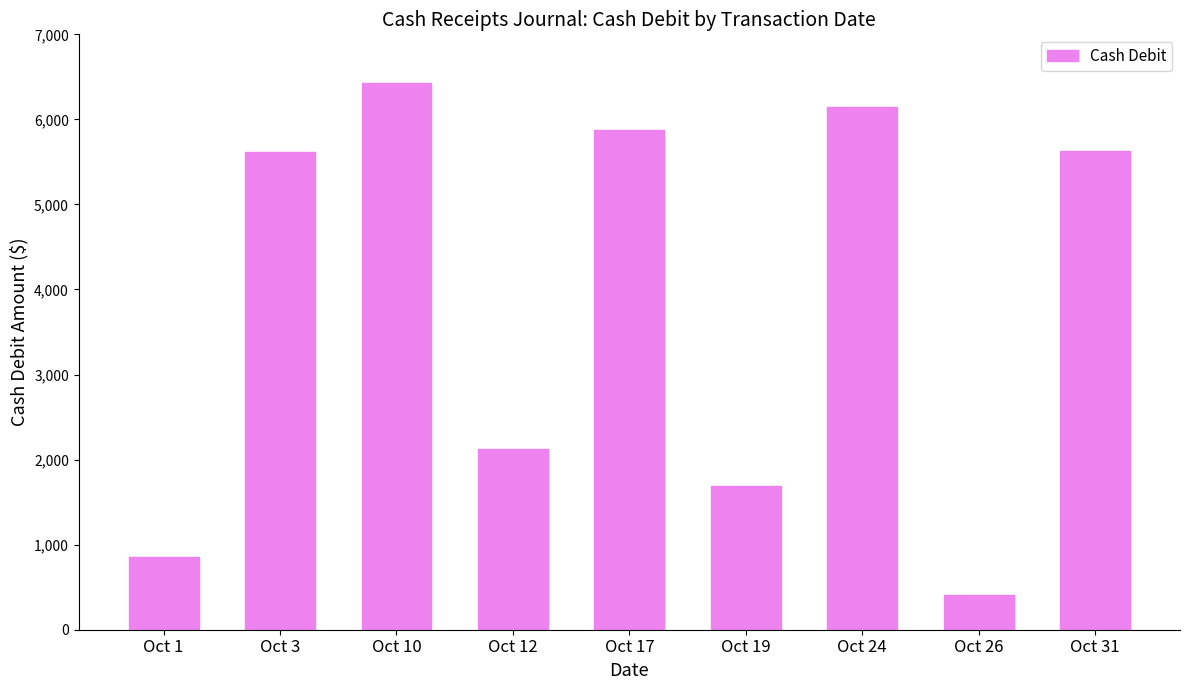

True or false: the data shows 1694.3 at Oct 19.

True